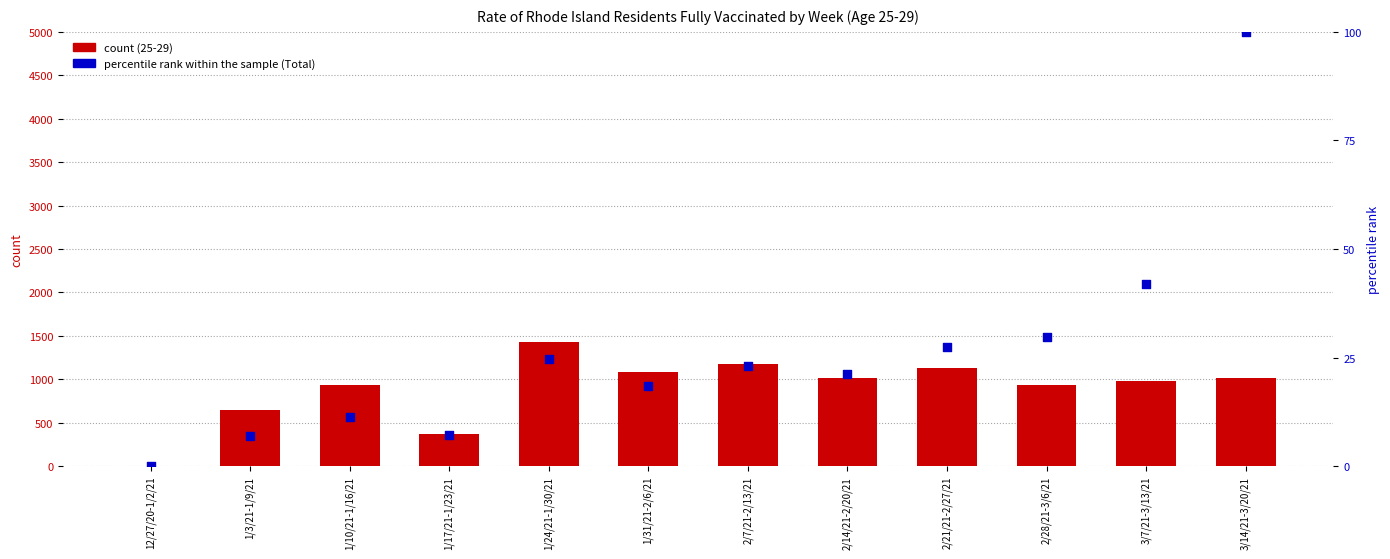

Which series contains the lowest Y value?

25-29 (count)